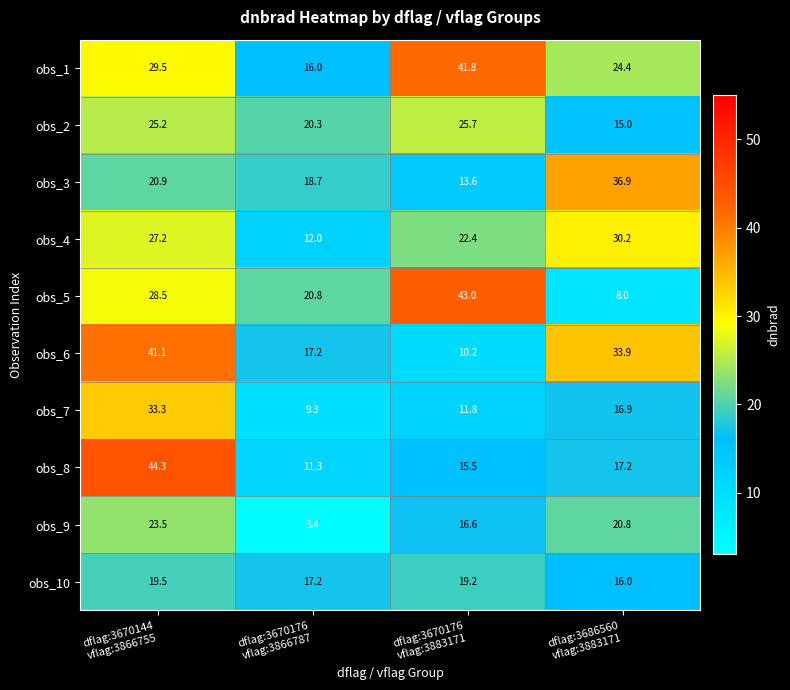

Which series has the largest range (max minus min)?

obs_5